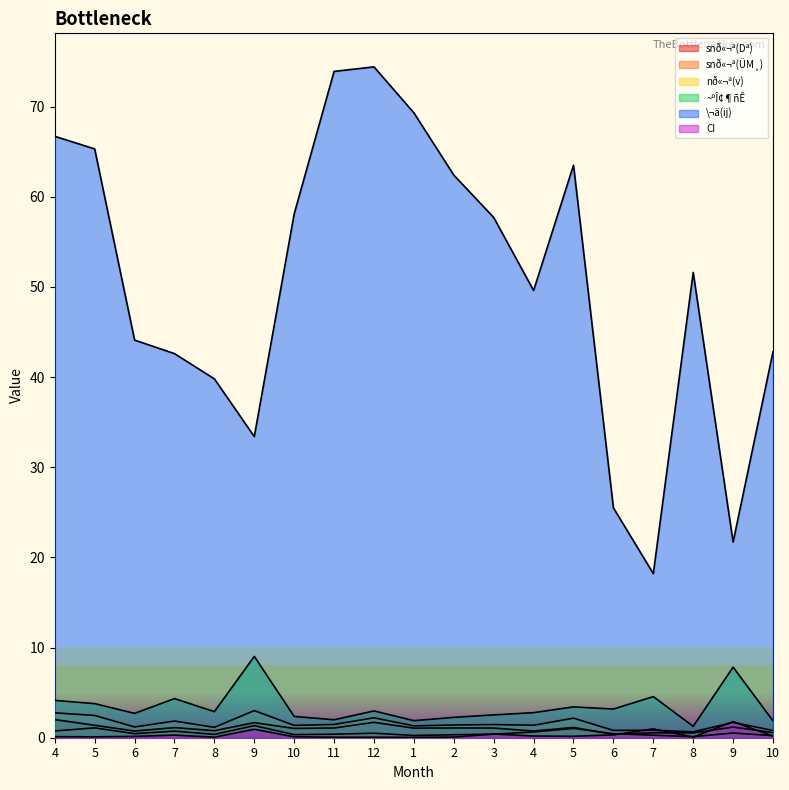

What is the spread (max minus min) of values at 9?

32.5